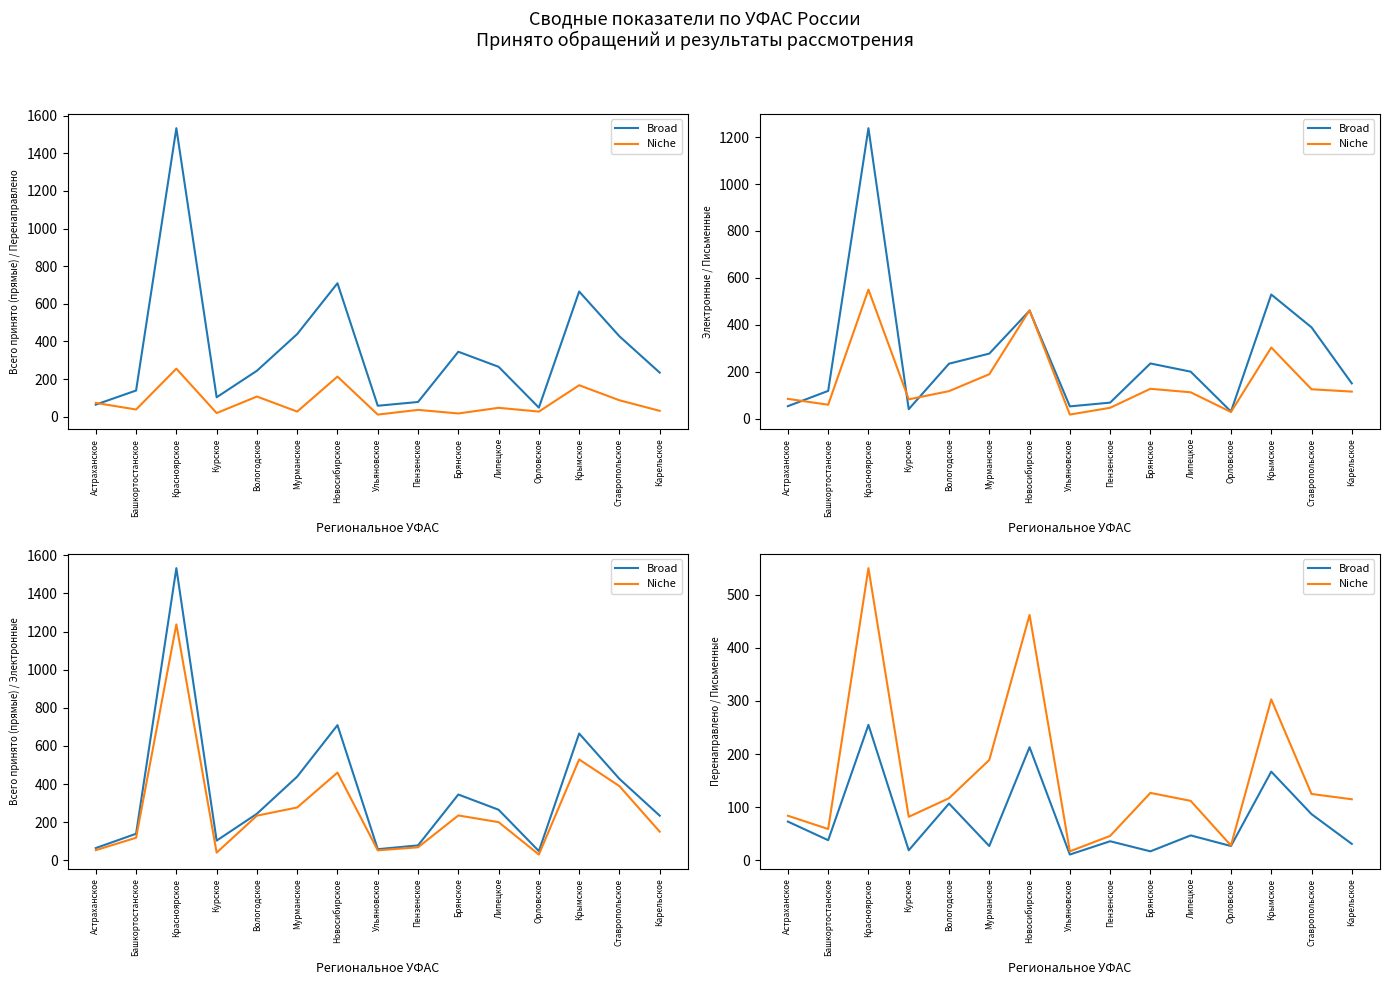

What is the average value of the Broad series?

77